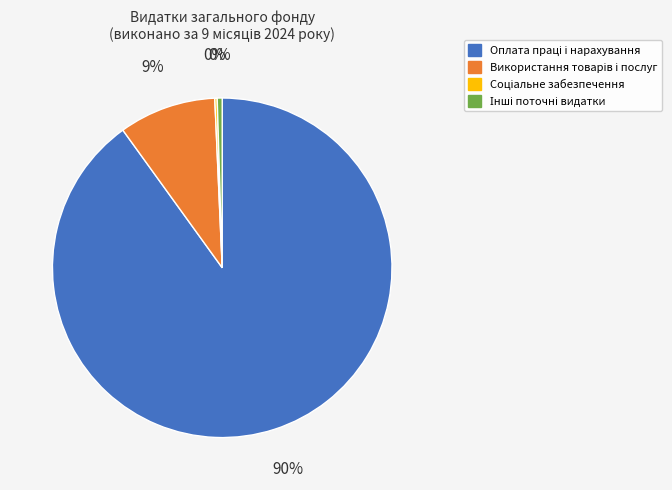

Is there any slice that represents more than half of the pie?

Yes